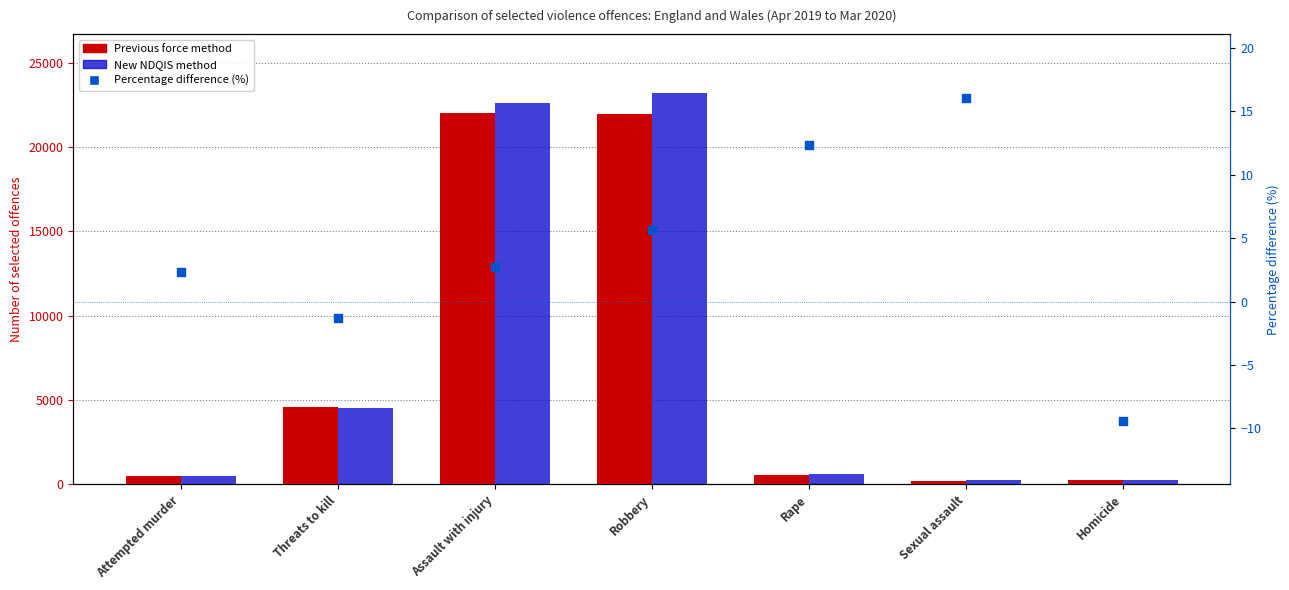

At how many categories does at least one series exceed 3798?

3